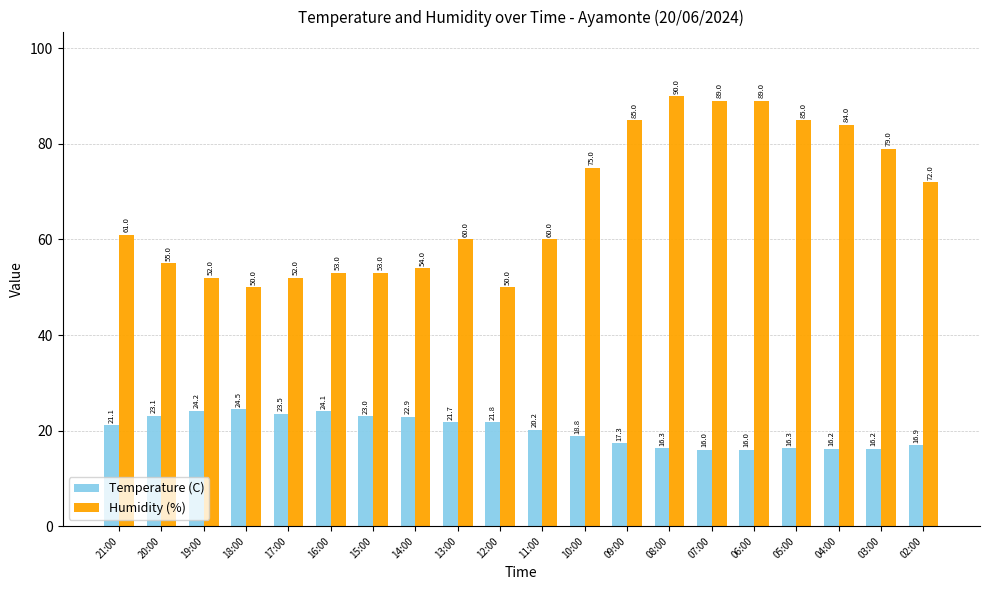

Where is Temperature (C) nearest to the value 20?

11:00